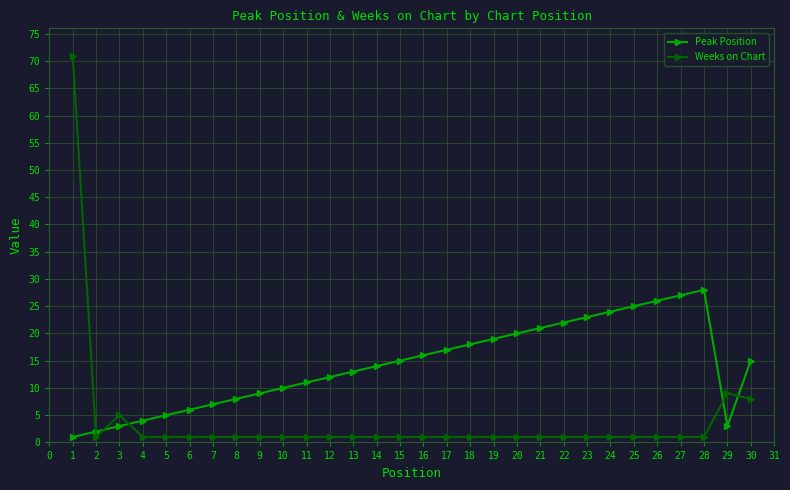

Which series has the widest spread of values?

Weeks on Chart